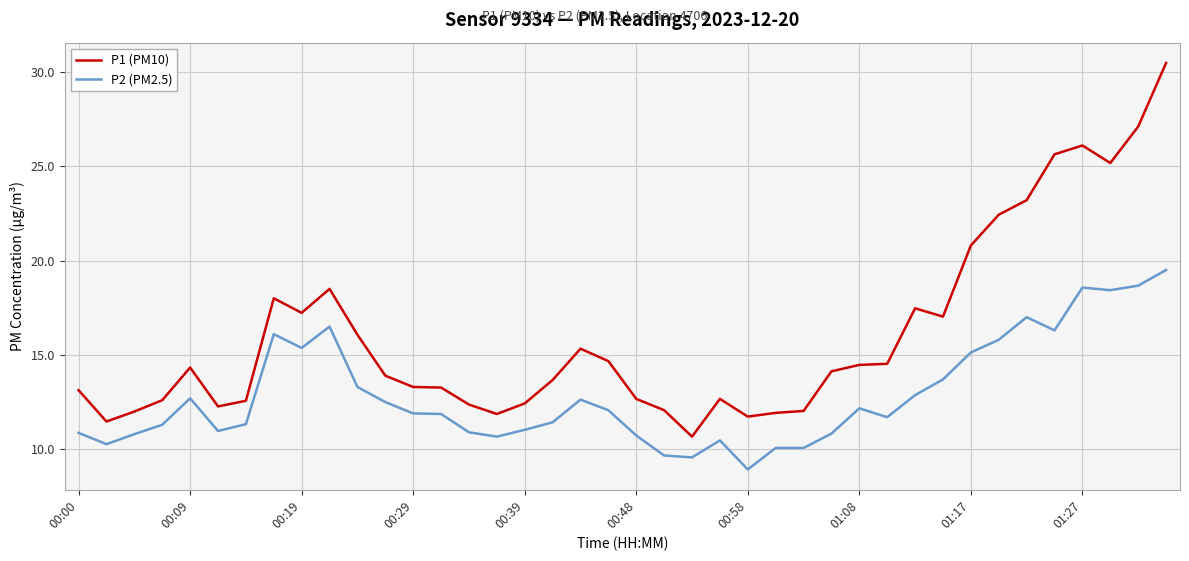

Which series has the largest range (max minus min)?

P1 (PM10)